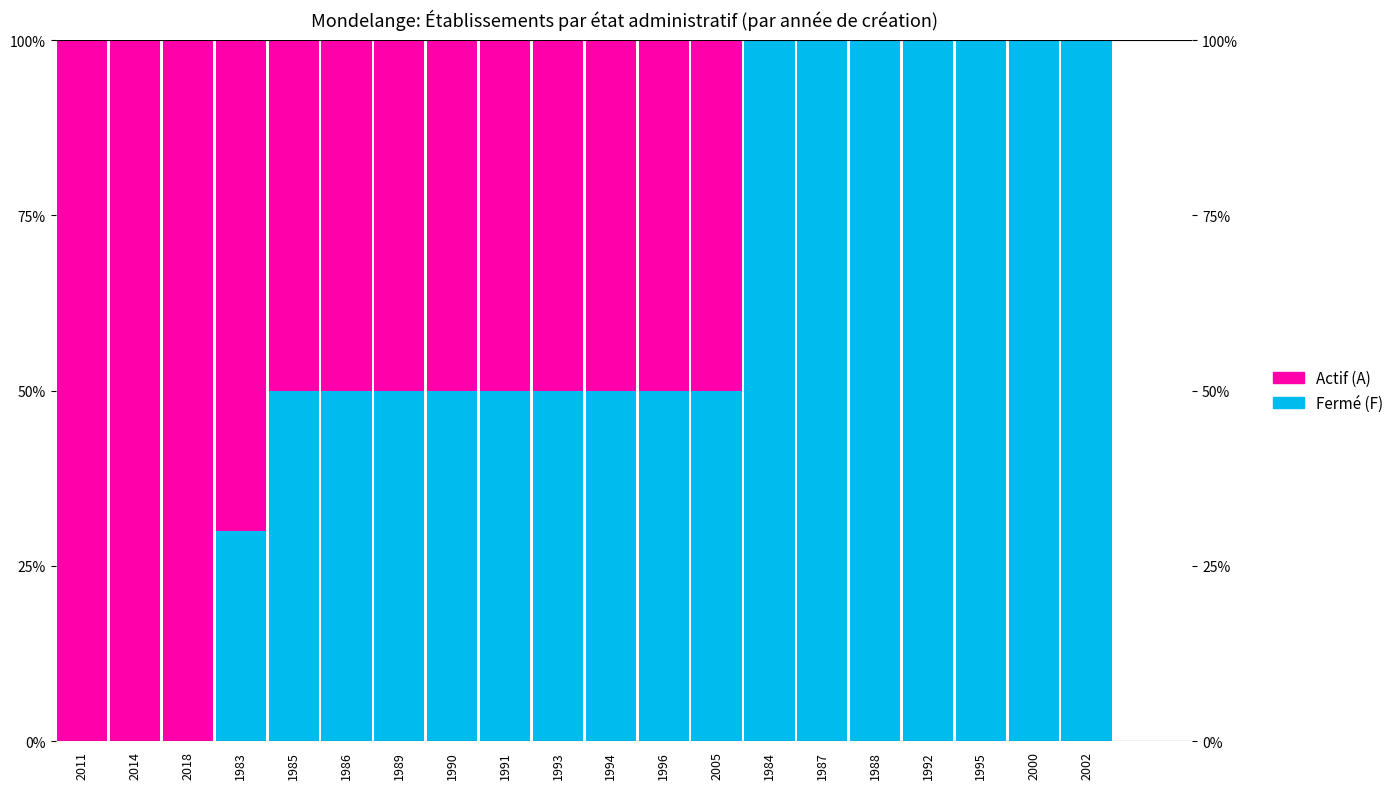

How many data points in Actif are above 50?

4